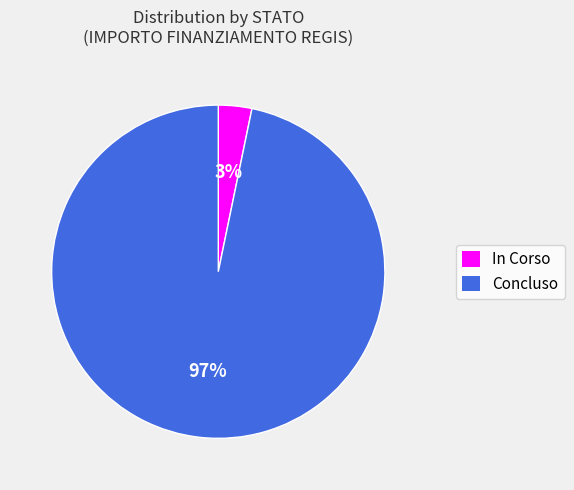

Is the sum of In Corso and Concluso greater than half?

Yes